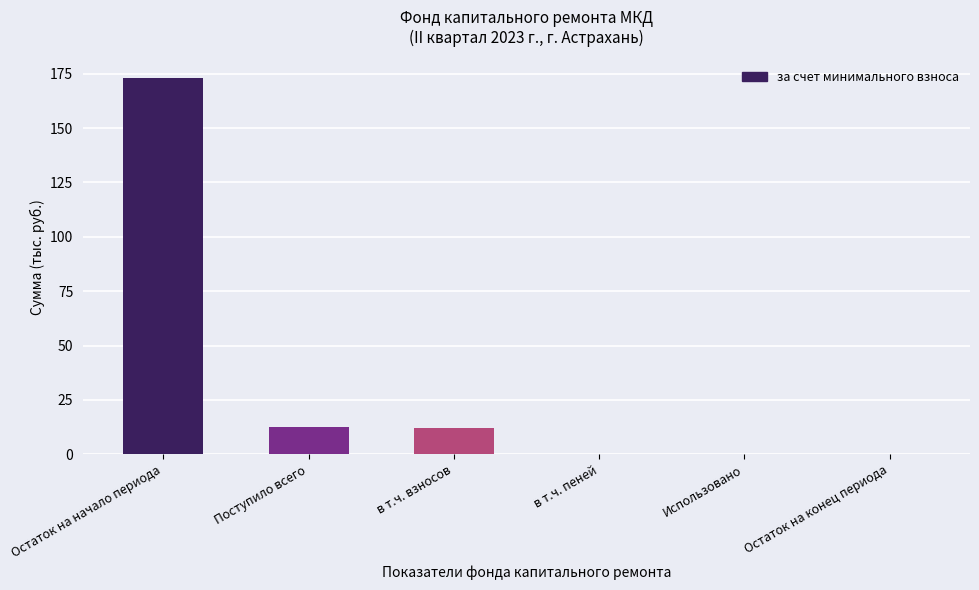

At which category does the chart reach its peak across all series?

Остаток на начало периода